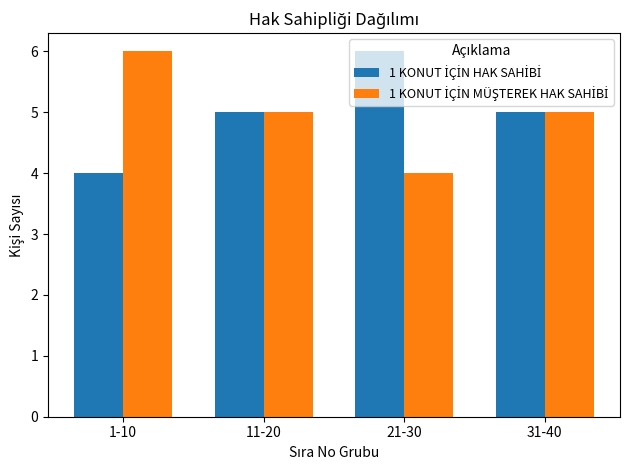

What is the minimum value shown in the chart?

4